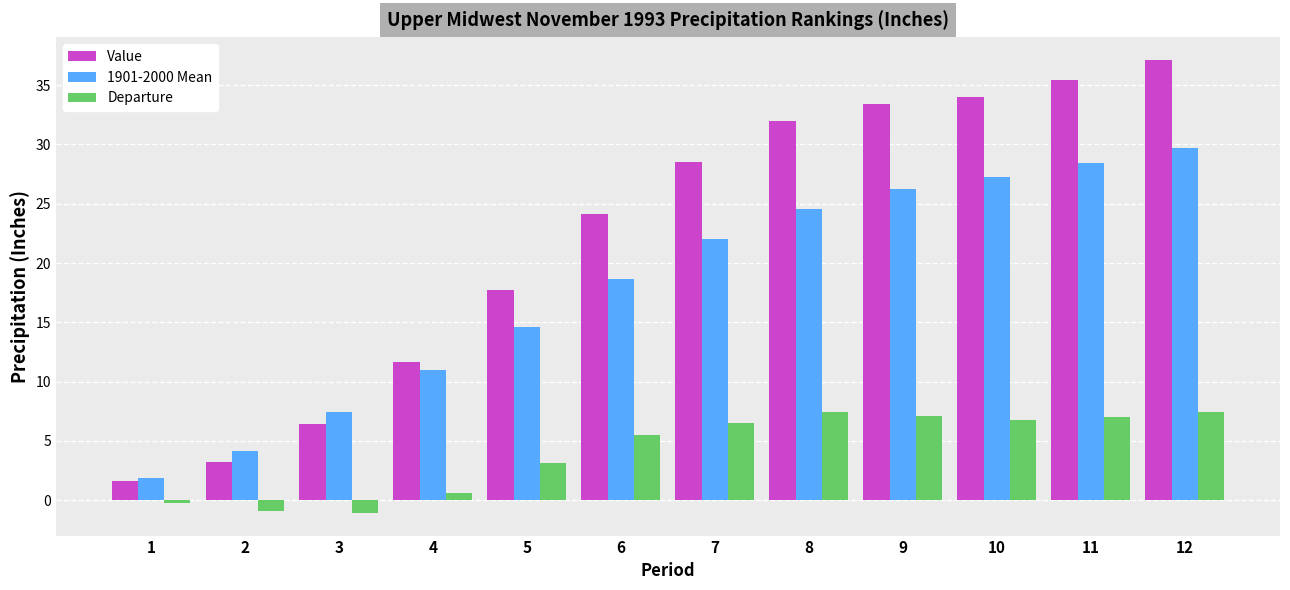

What is the lowest value of the Departure series?

-1.1